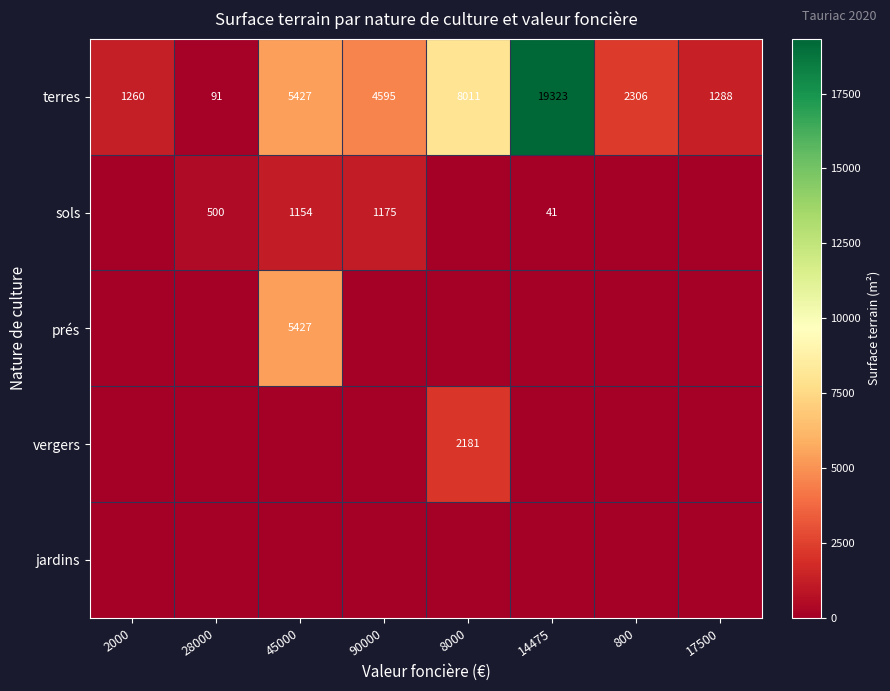

What is the spread (max minus min) of values at 14475?

19323